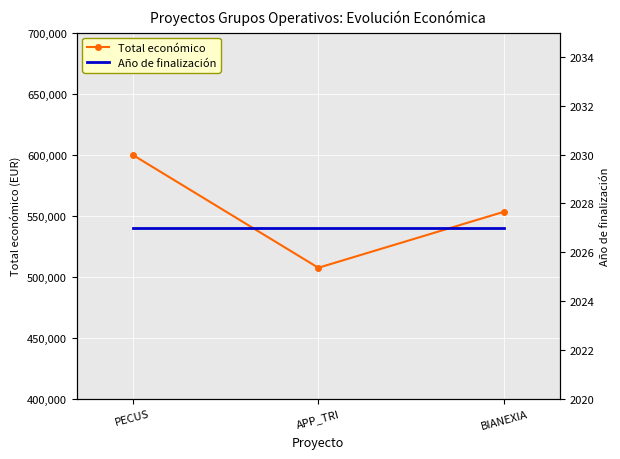

How many categories are shown in the chart?

3